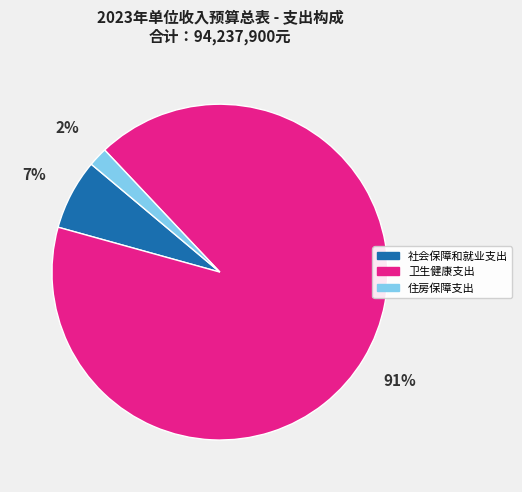

Which slice is the smallest?

住房保障支出